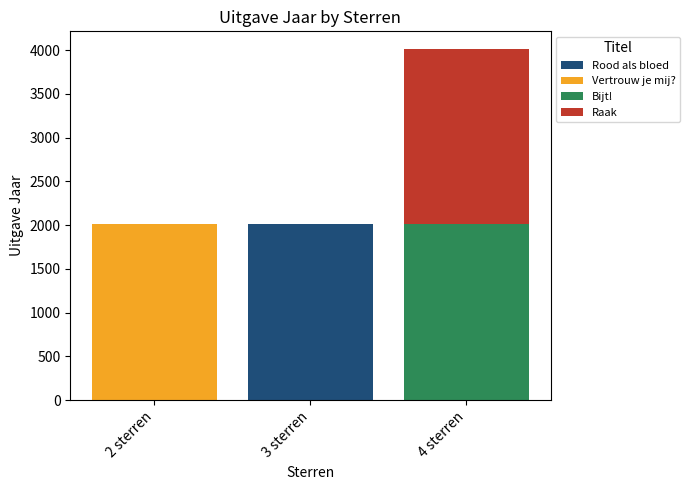

Count the number of data series in this chart.

4